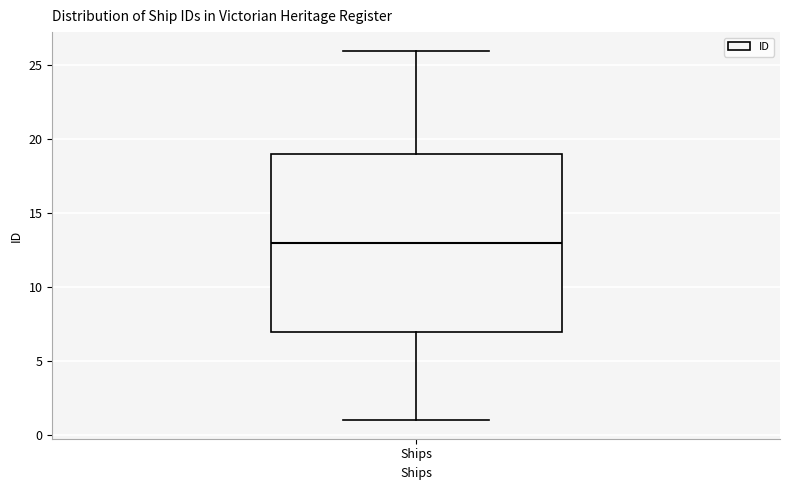

Read this box plot against the y-axis: the position of the median line, the range covered by the box, and the ends of both whiskers. The values are not printed on the chart, so give them approximately, as read against the axis.

median 13, box 7 to 19, whiskers 1 to 26